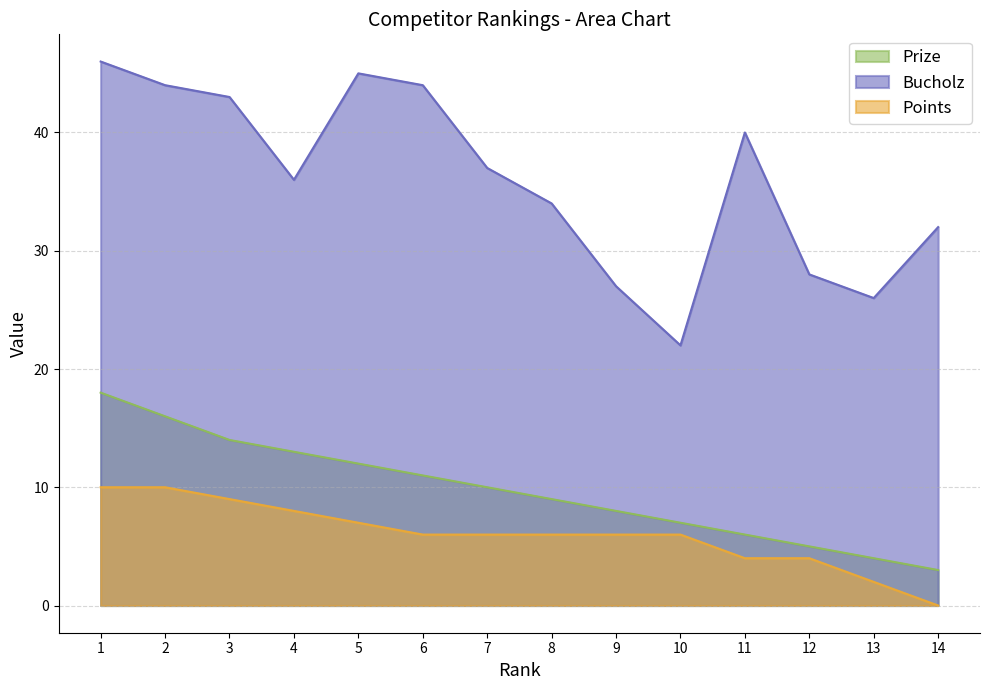

Reading left to right, transcribe all the data shown in this chart.

Prize: 1=18	2=16	3=14	4=13	5=12	6=11	7=10	8=9	9=8	10=7	11=6	12=5	13=4	14=3
Bucholz: 1=46	2=44	3=43	4=36	5=45	6=44	7=37	8=34	9=27	10=22	11=40	12=28	13=26	14=32
Points: 1=10	2=10	3=9	4=8	5=7	6=6	7=6	8=6	9=6	10=6	11=4	12=4	13=2	14=0